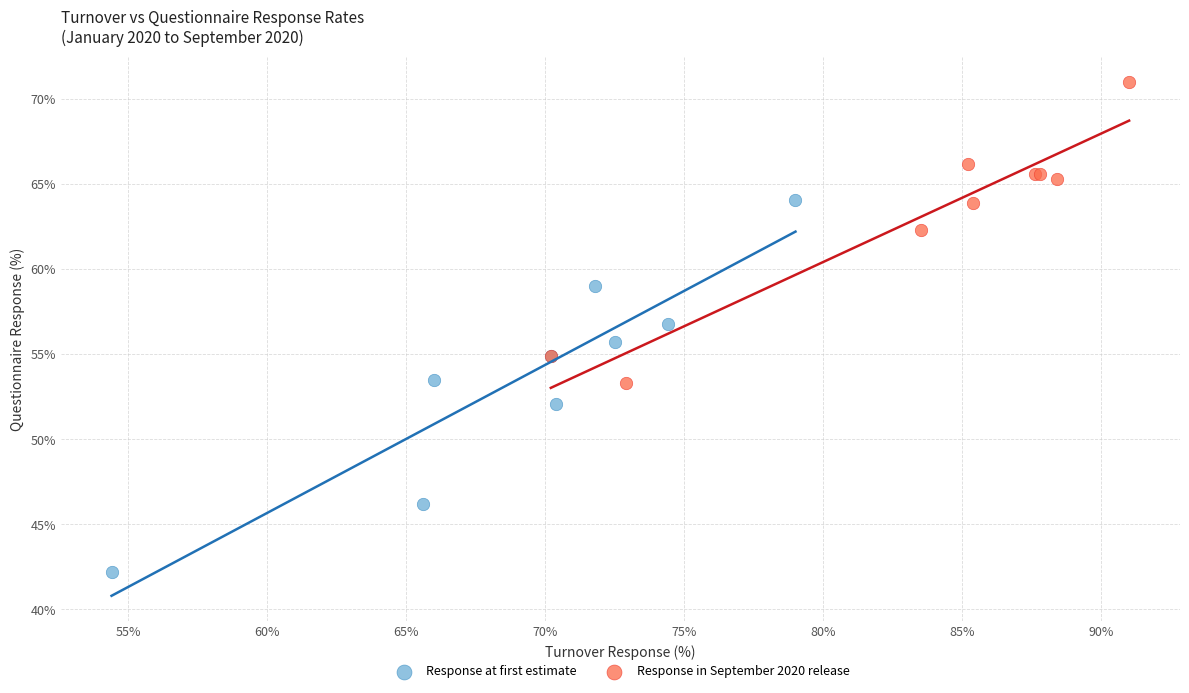

Which series contains the highest Y value?

Response in September 2020 release